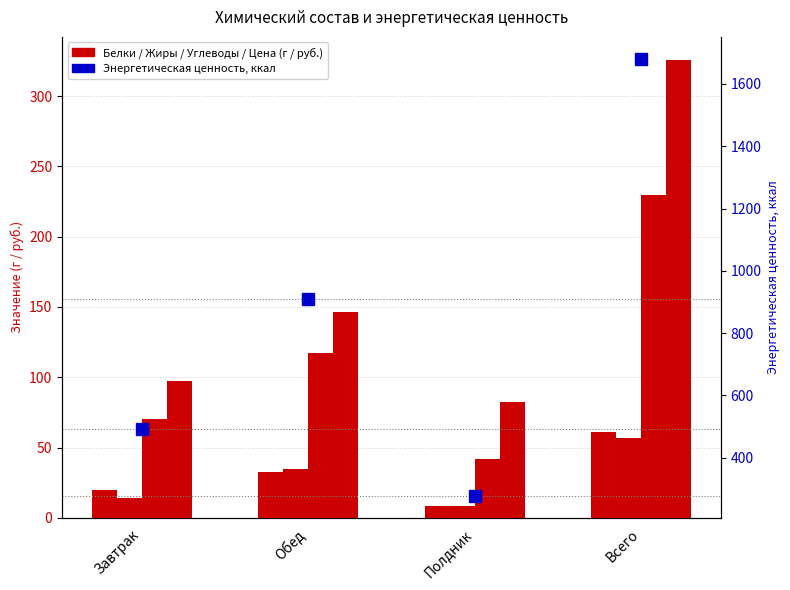

Which has a higher value, Полдник or Обед?

Обед